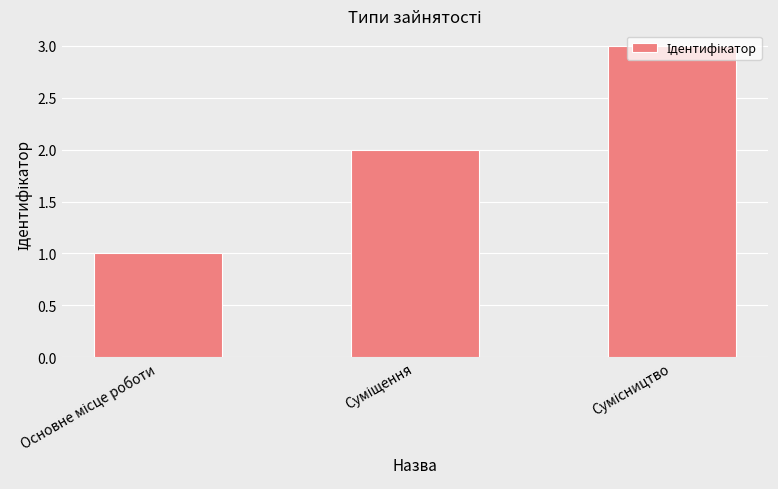

How many data points does each series have?

3